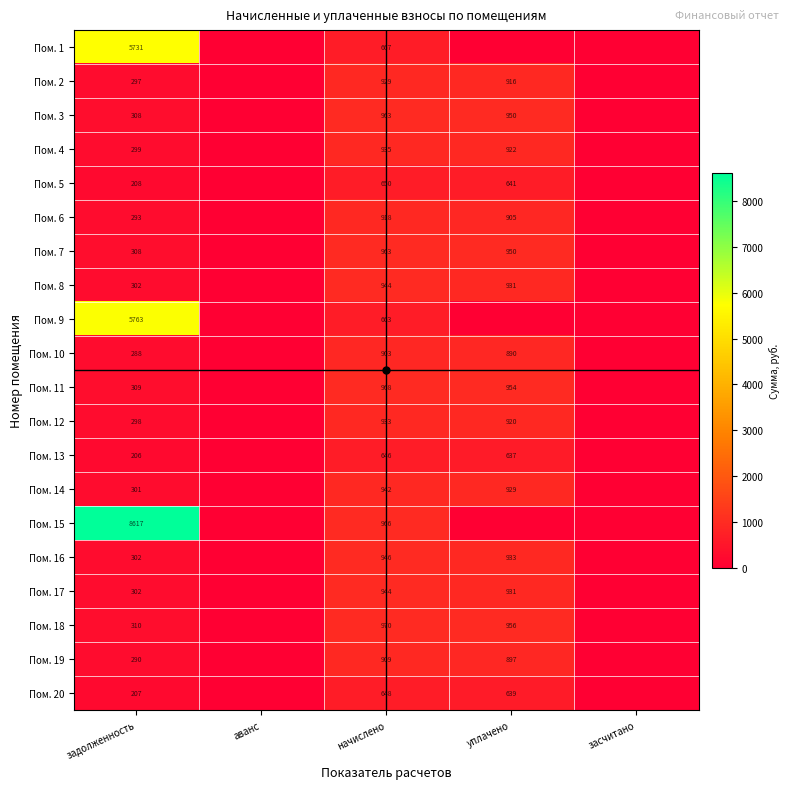

What is the difference between the highest and lowest values at начислено?

324